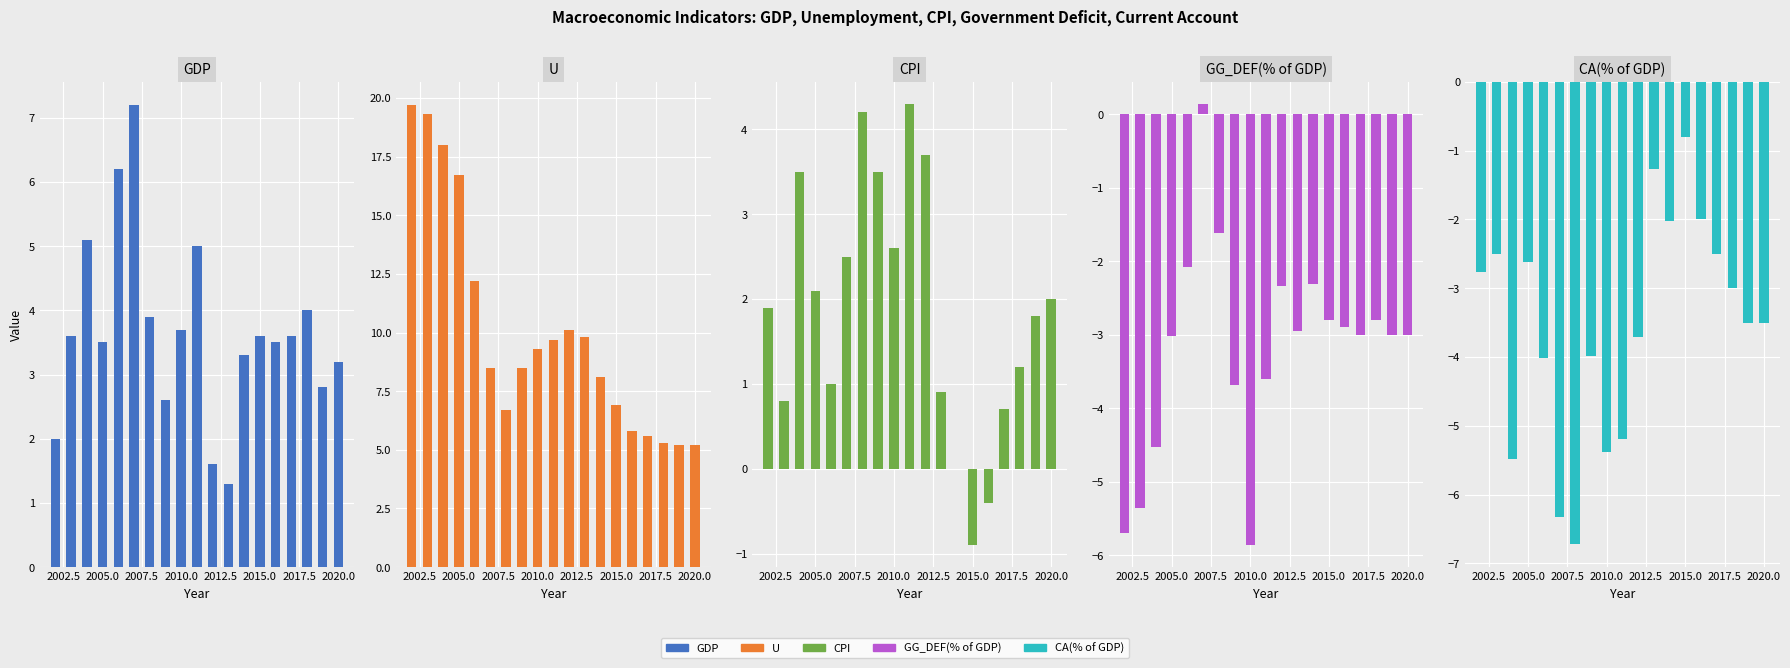

List the series in order of their peak value, lowest first.

CA(% of GDP), GG_DEF(% of GDP), CPI, GDP, U